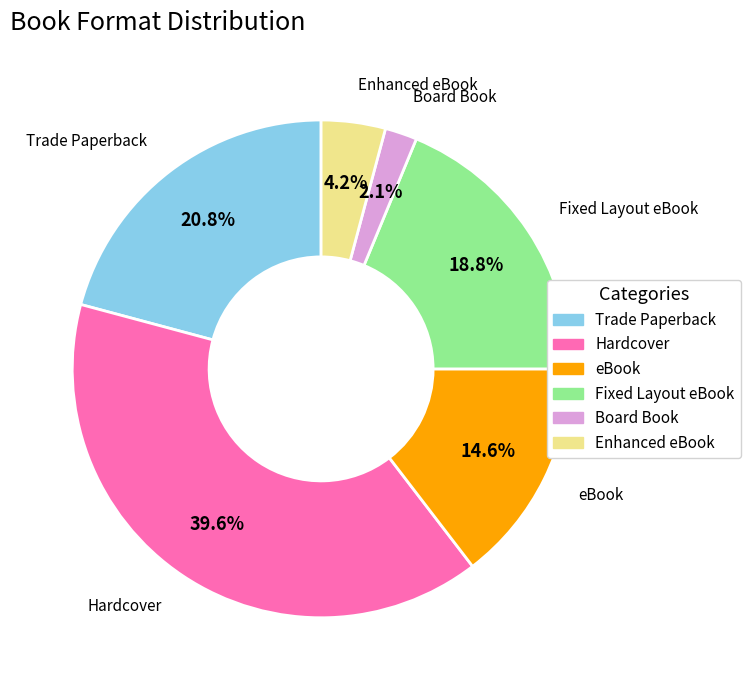

Which slice is the smallest?

Board Book